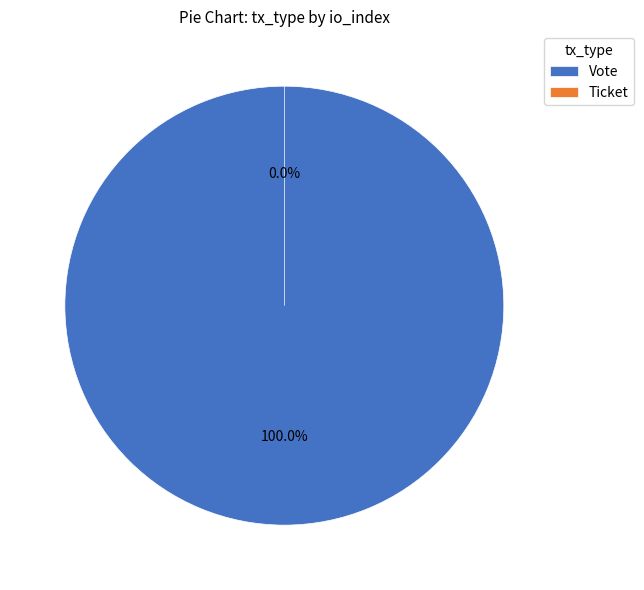

How many segments does this pie chart have?

2